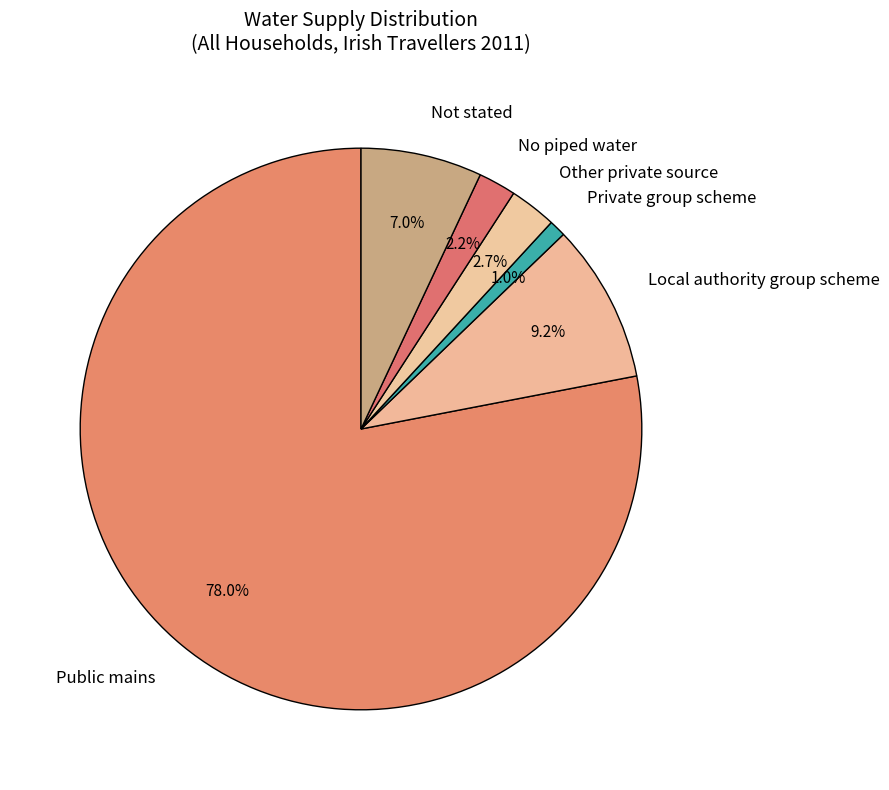

How much of the chart is everything except Local authority group scheme?

90.8%